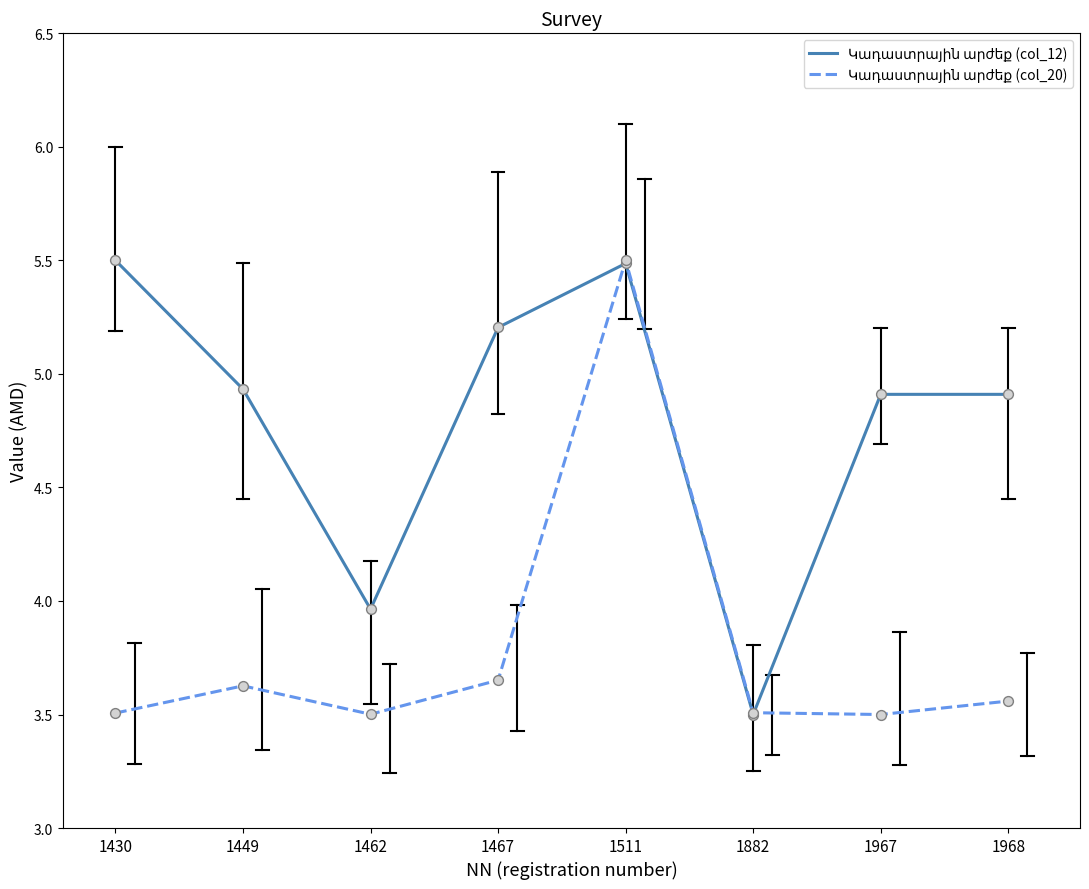

At which category is the sum across all series the highest?

1511